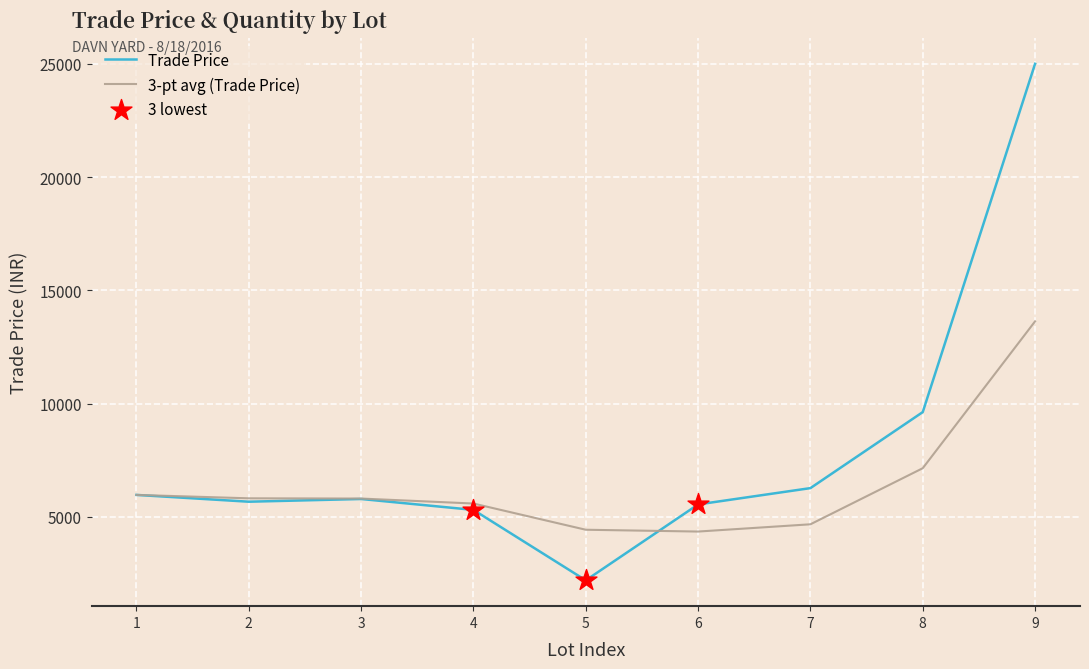

Which series has the widest spread of values?

Trade Price